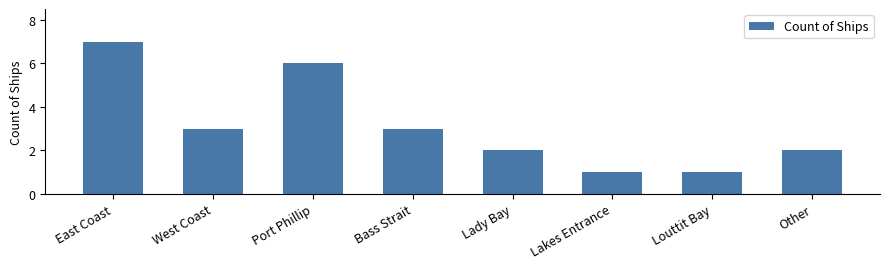

Is it true that the value at Lady Bay is 3?

False